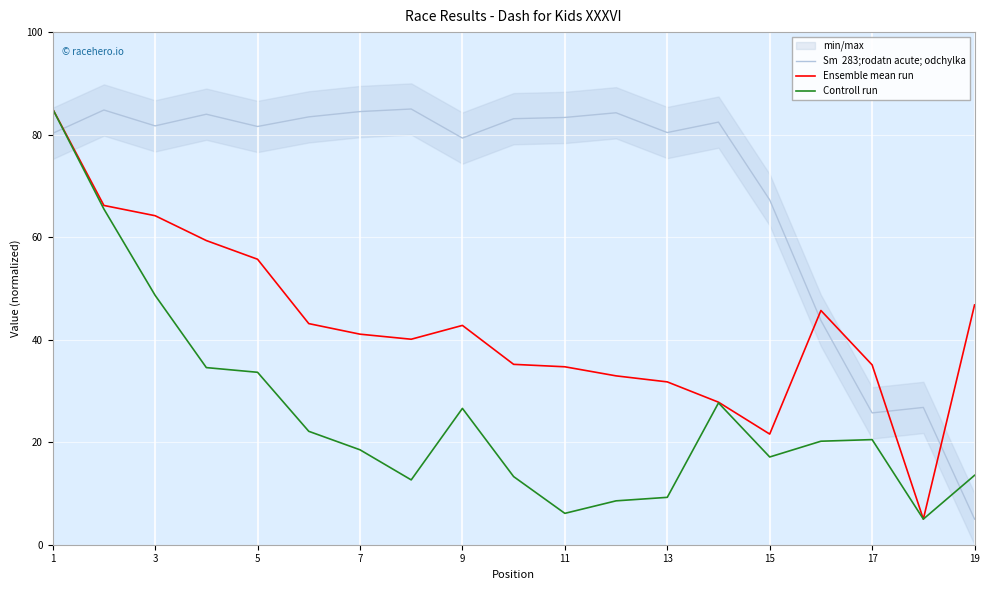

Reading right to left, transcribe all the data shown in this chart.

Sm  283;rodatn acute; odchylka: 5.0	26.8	25.7	43.7	67.3	82.4	80.4	84.3	83.4	83.1	79.3	85.0	84.5	83.5	81.6	84.0	81.7	84.8	80.3
Ensemble mean run: 46.8	5.0	35.1	45.7	21.6	27.8	31.8	32.9	34.7	35.2	42.8	40.1	41.1	43.1	55.7	59.3	64.2	66.2	85.0
Controll run: 13.5	5.0	20.5	20.2	17.1	27.7	9.2	8.6	6.1	13.3	26.6	12.6	18.5	22.1	33.6	34.6	48.6	65.5	85.0